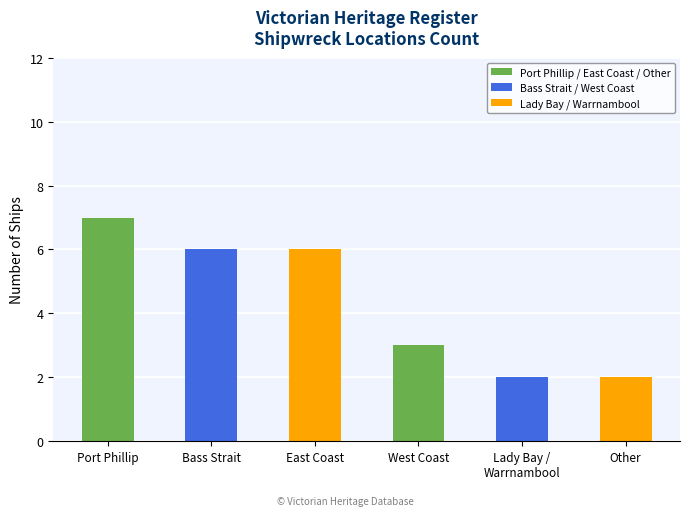

True or false: the data shows 6 at Bass Strait.

True